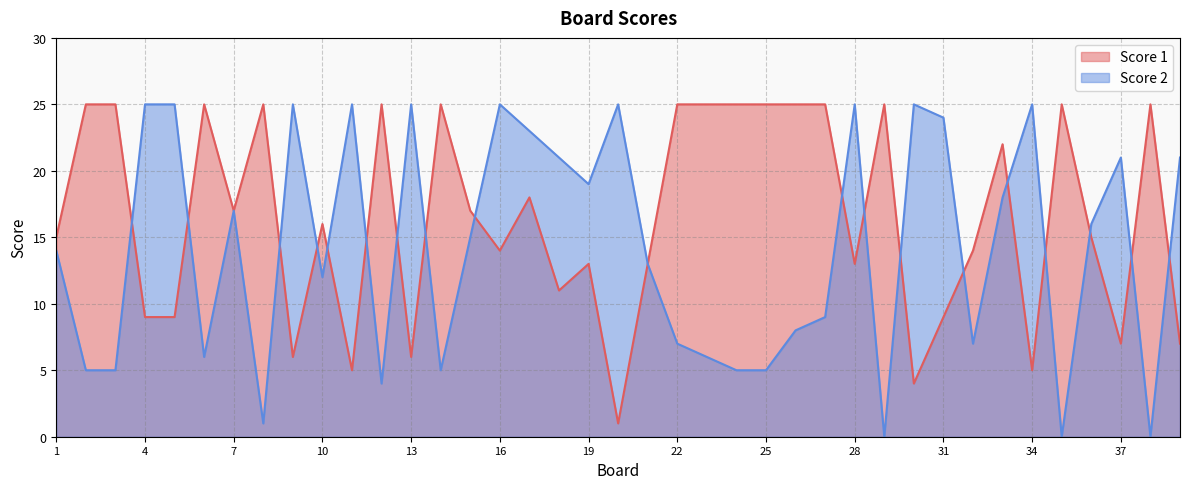

Count the number of data series in this chart.

2